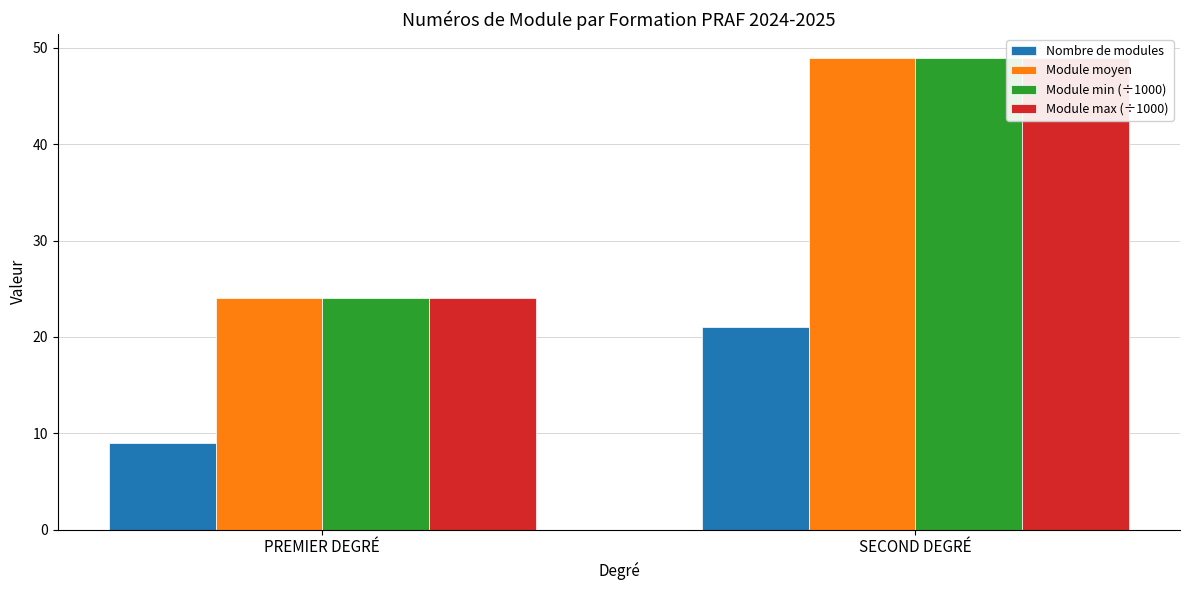

Which series has the widest spread of values?

Module moyen